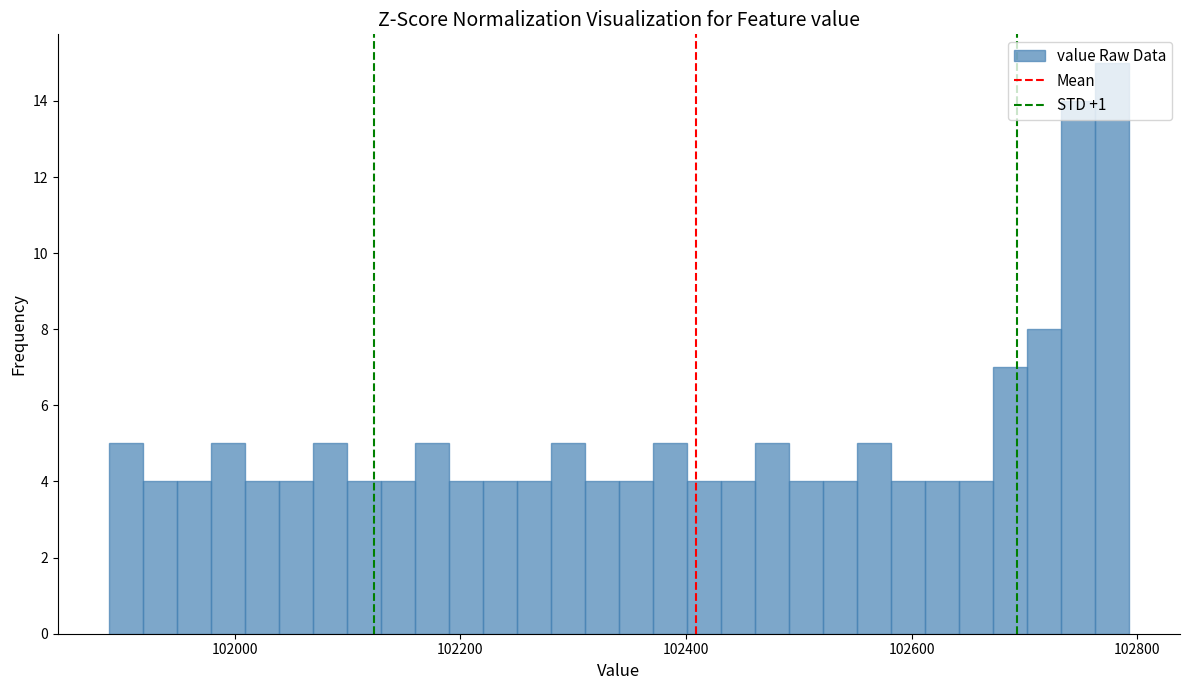

Read against the x-axis, roughly where is the centre of the tallest bar?

102780